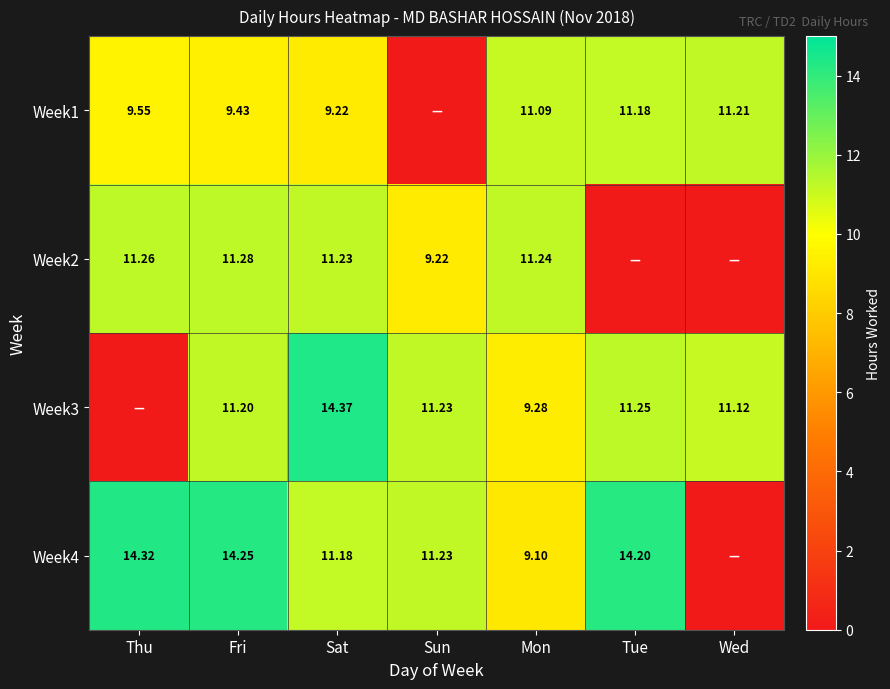

Is the value of Week1 at Wed greater than the value of Week2 at Sat?

No